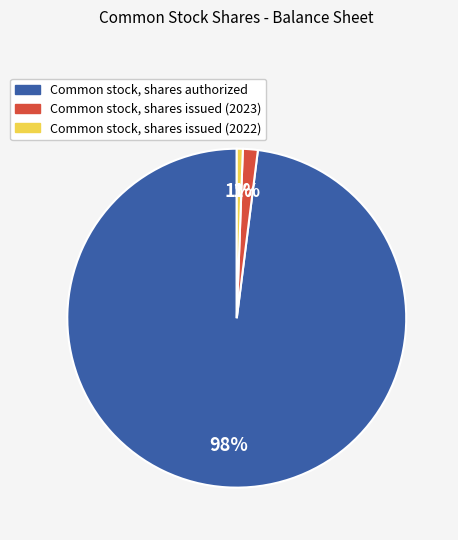

Which has a higher value, Common stock, shares issued (2023) or Common stock, shares authorized?

Common stock, shares authorized